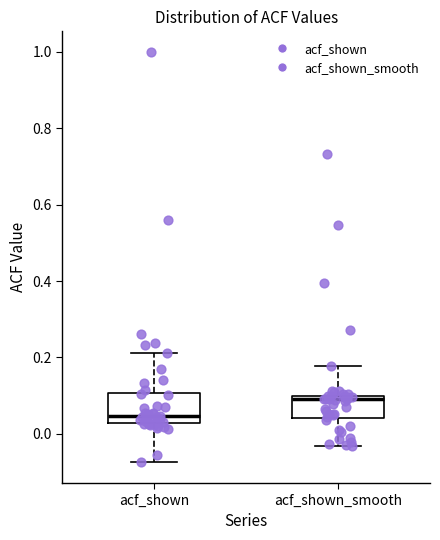

Reading left to right, transcribe this box plot: for each box, give where its median line is, the range the box spans, and where its two whiskers end, as read against the y-axis. The values are not printed on the chart, so give them approximately, as read against the axis.

acf_shown: median 0.04, box 0.02 to 0.10, whiskers -0.08 to 0.22
acf_shown_smooth: median 0.10 (just below the box's upper edge), box 0.04 to 0.10, whiskers -0.04 to 0.18